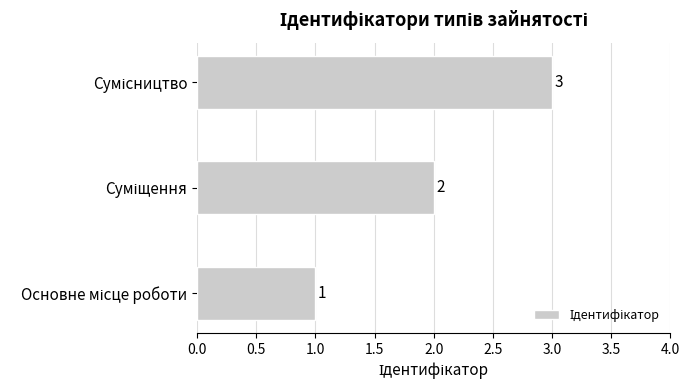

Count the values in the range 1 to 3.

3